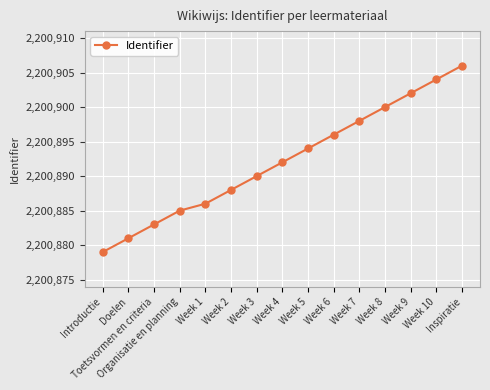

What position from the left is Week 2?

6